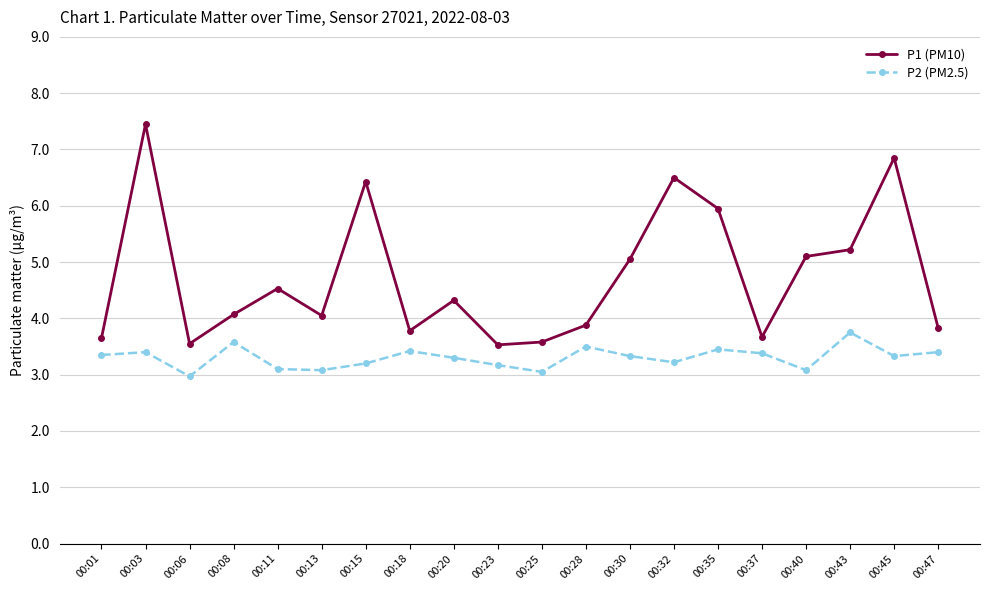

What is the value of the P2 (PM2.5) point at the 6th from the left?

3.1